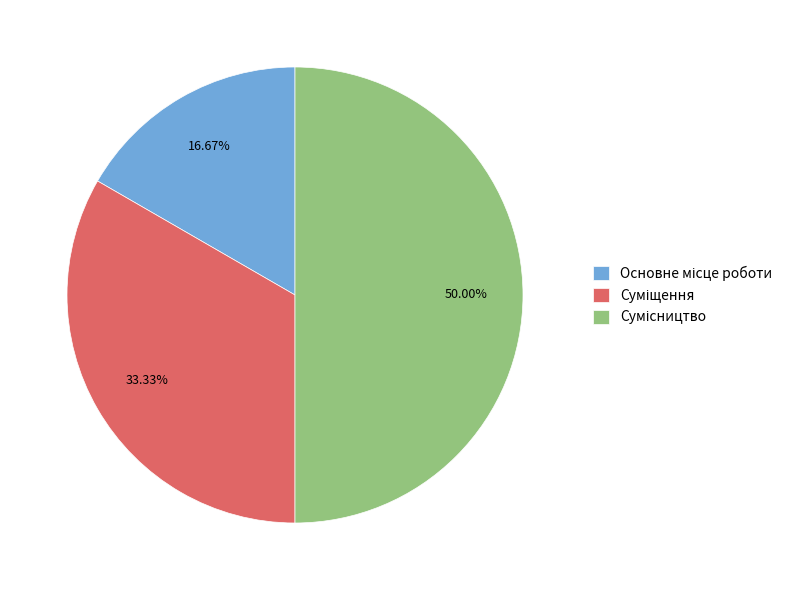

Rank the categories by value from highest to lowest.

Сумісництво, Суміщення, Основне місце роботи